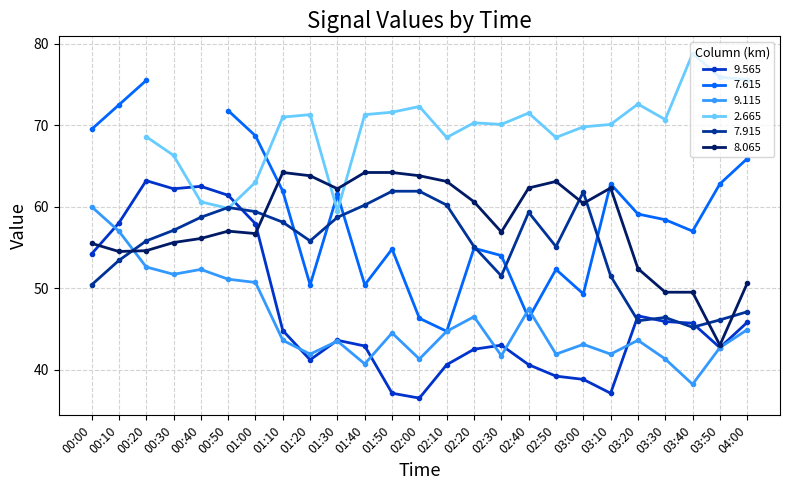

Which series ends up on top after the final intersection of 9.115 and 9.565?

9.565